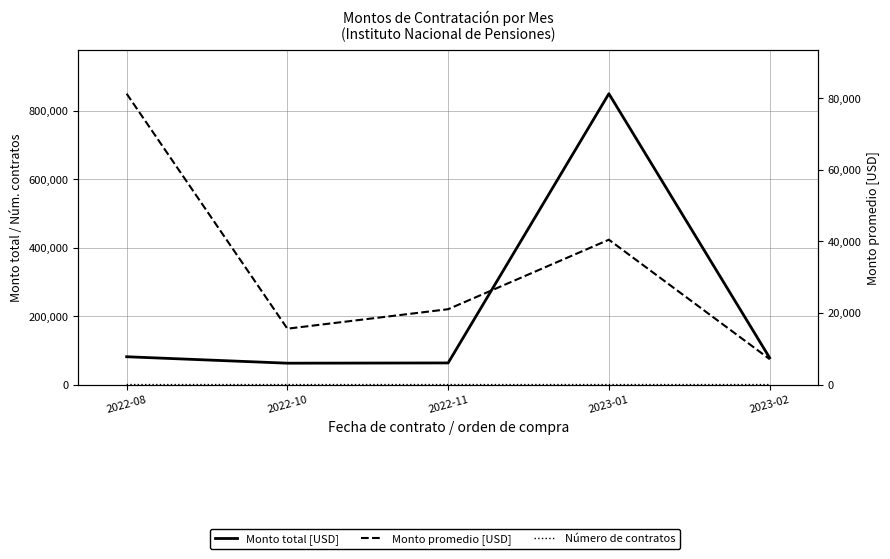

Where is the first local maximum for Monto promedio [USD]?

2023-01